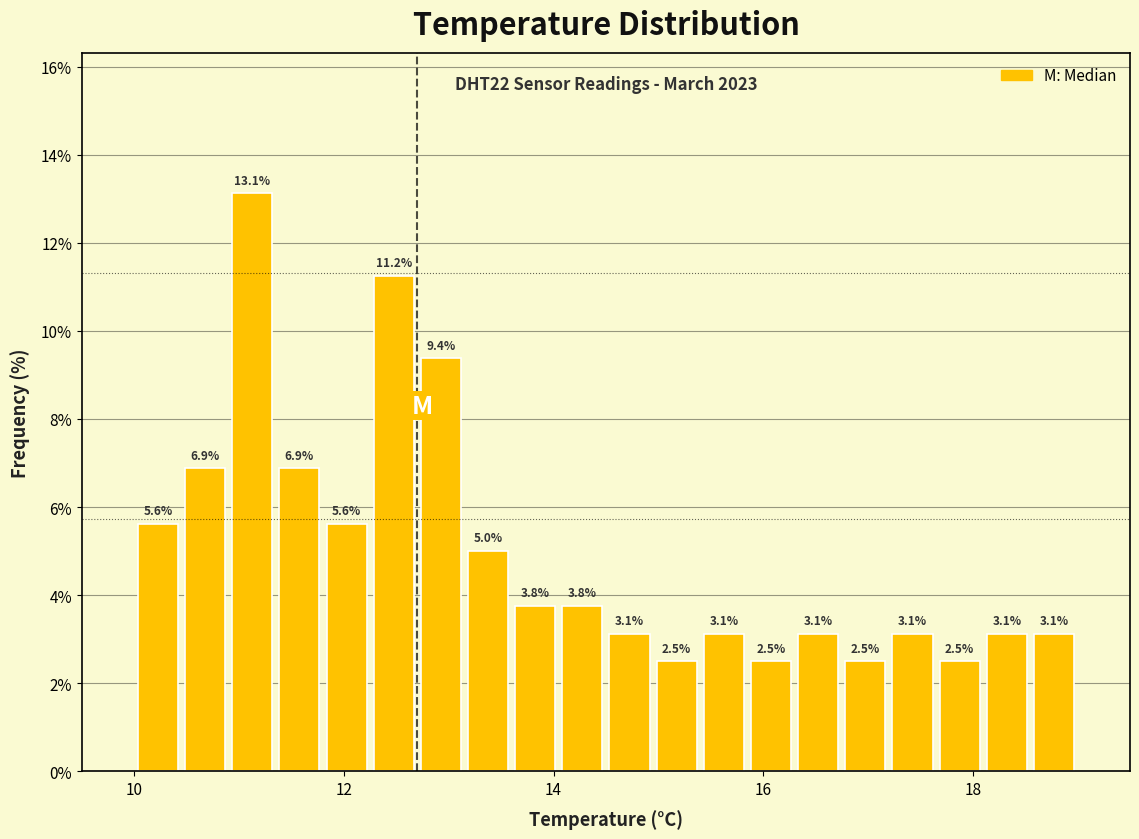

Around what value on the x-axis is the tallest bar? Give the approximate position of its centre, as read against the axis.

11.2